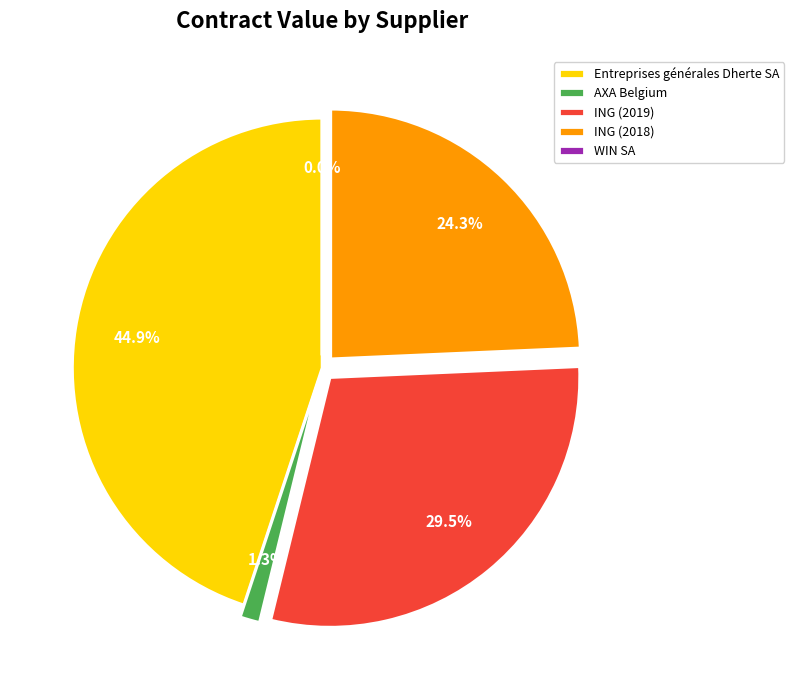

Which has a higher value, Entreprises générales Dherte SA or ING (2019)?

Entreprises générales Dherte SA